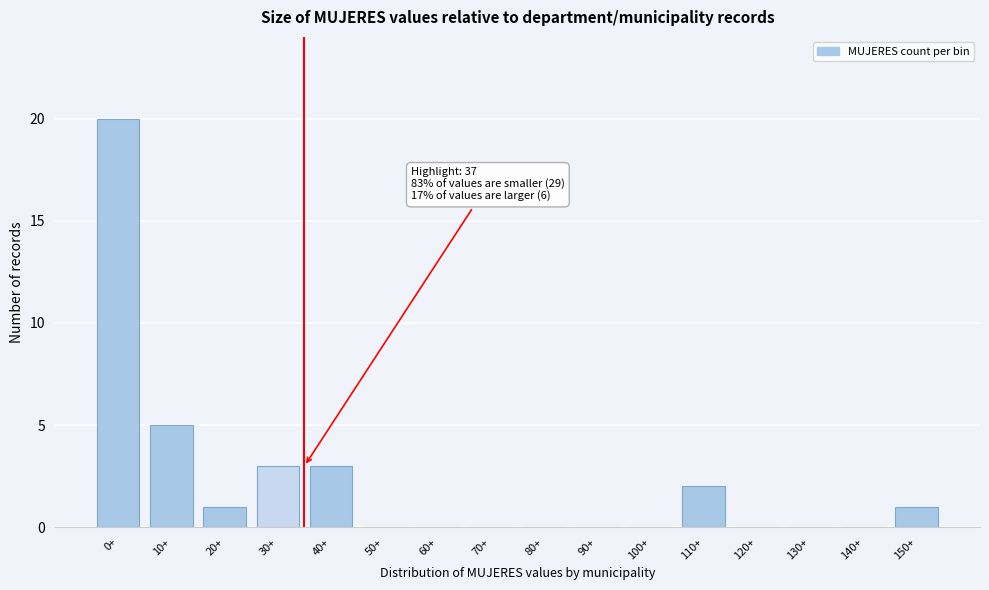

Reading left to right, extract all data points from this chart.

0+=20	10+=5	20+=1	30+=3	40+=3	50+=0	60+=0	70+=0	80+=0	90+=0	100+=0	110+=2	120+=0	130+=0	140+=0	150+=1